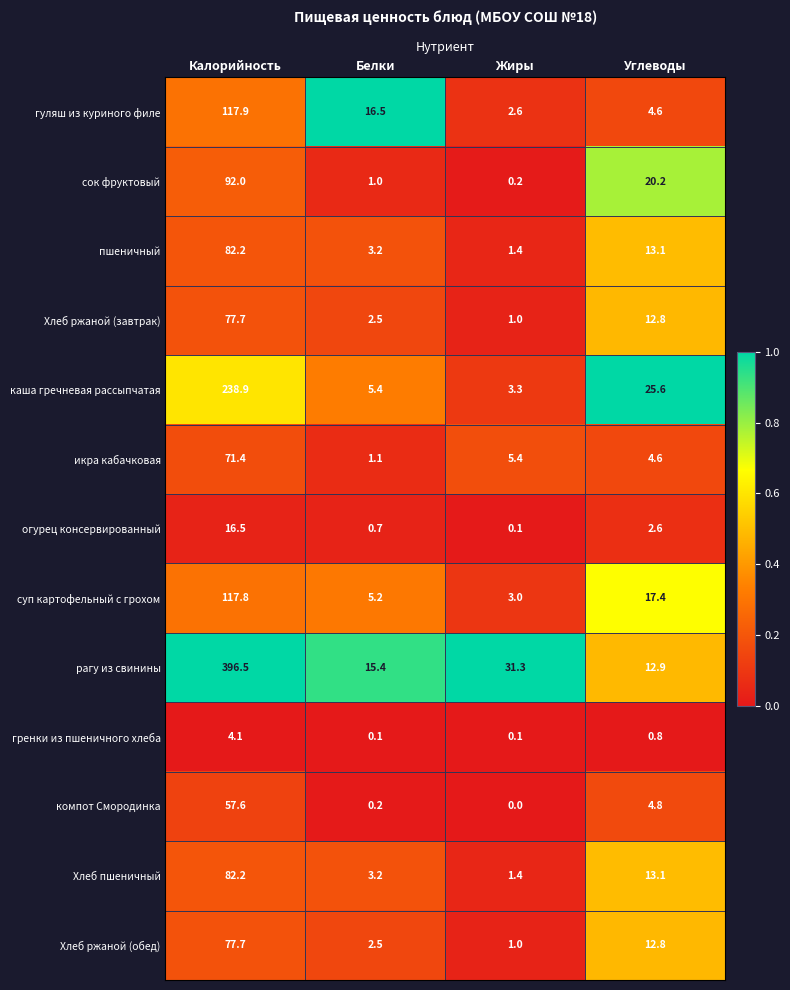

Which series has the largest range (max minus min)?

рагу из свинины